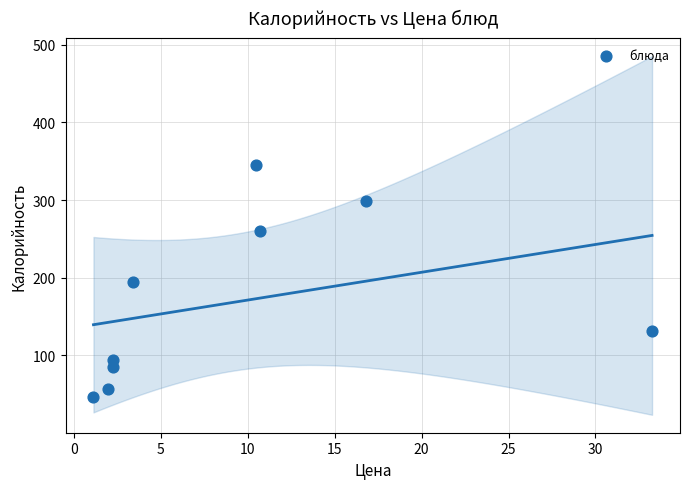

What is the range of Y values (max minus min)?

298.0